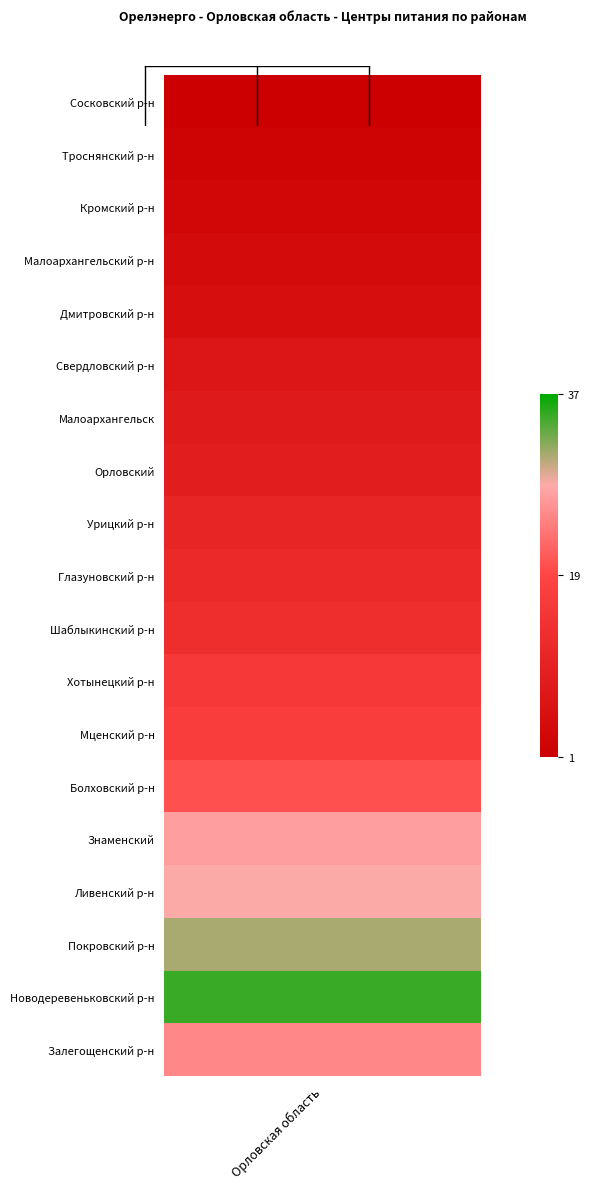

Reading left to right, extract all data points from this chart.

1	2	3	4	5	7	8	9	11	12	13	16	17	20	27	28	31	35	25